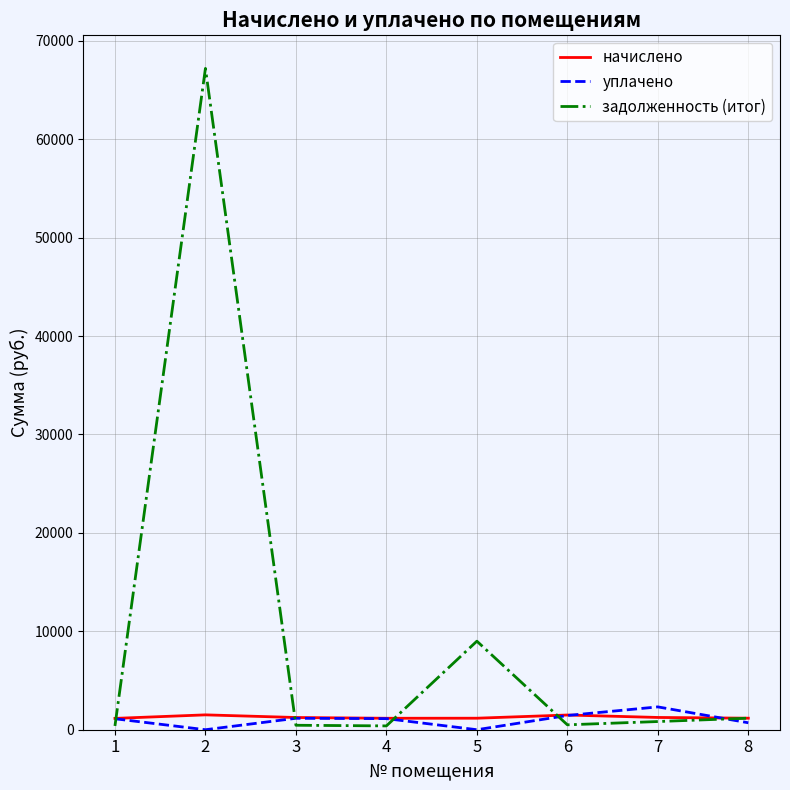

At which category does the chart reach its peak across all series?

2